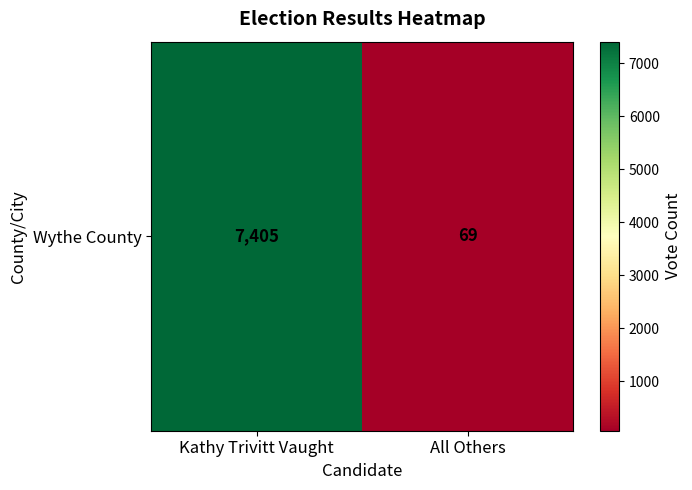

Reading left to right, transcribe all the data shown in this chart.

Kathy Trivitt Vaught=7405	All Others=69